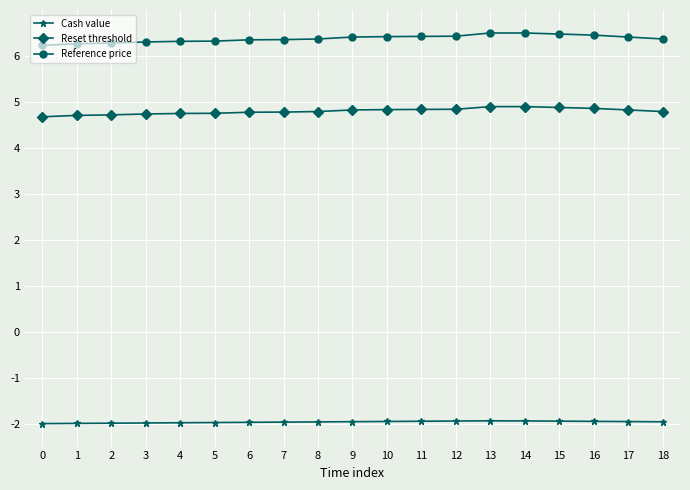

List the series in order of their overall mean, lowest first.

Cash value, Reset threshold, Reference price